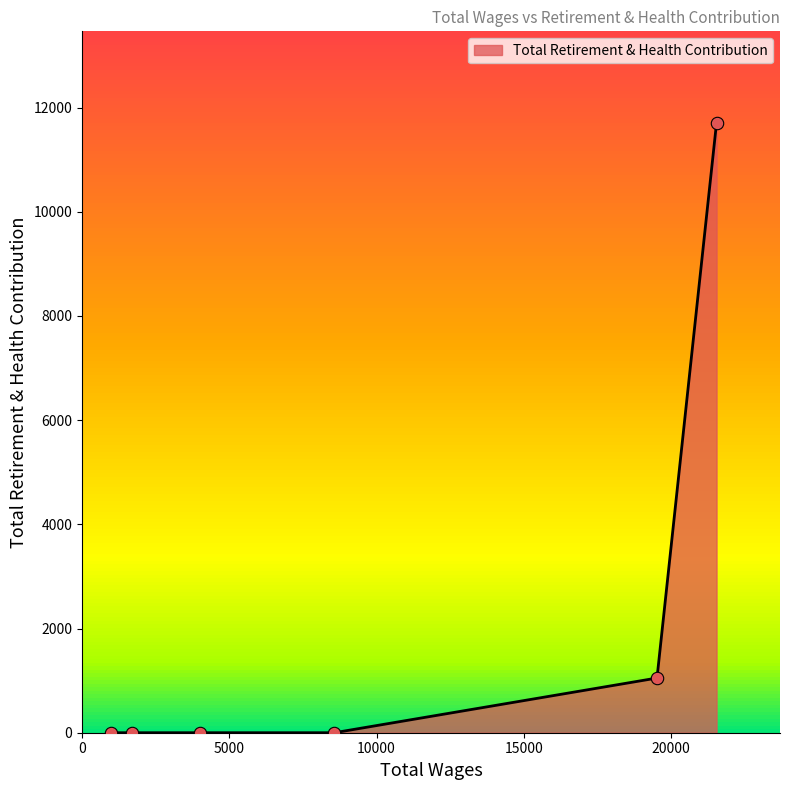

What is the change in value from 21546.0 to 8570.0?

-11708